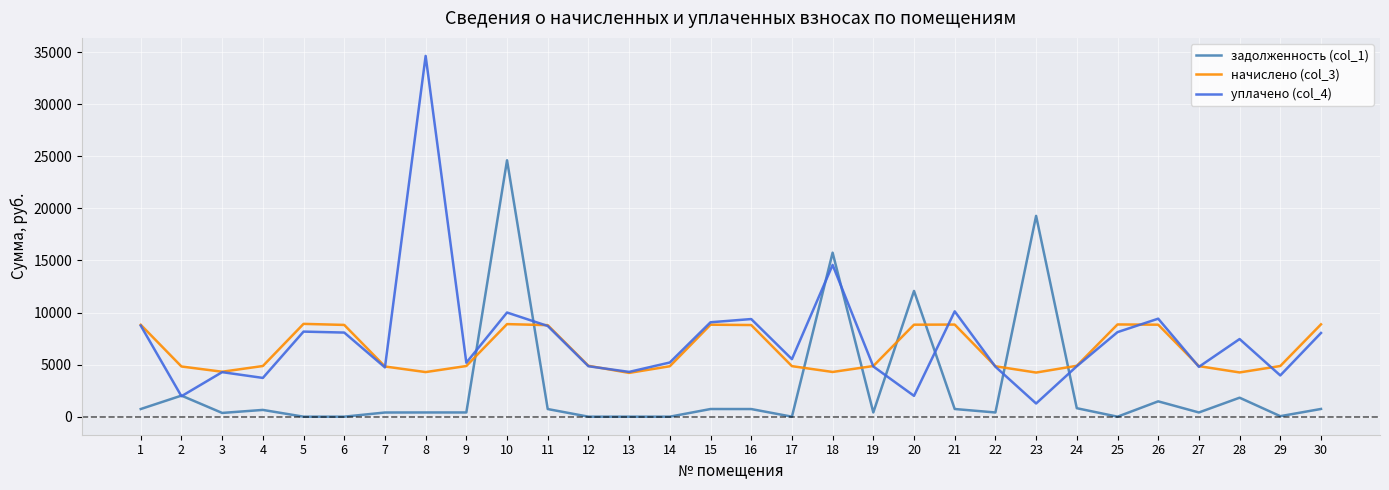

True or false: уплачено (col_4) and задолженность (col_1) cross at least once.

True